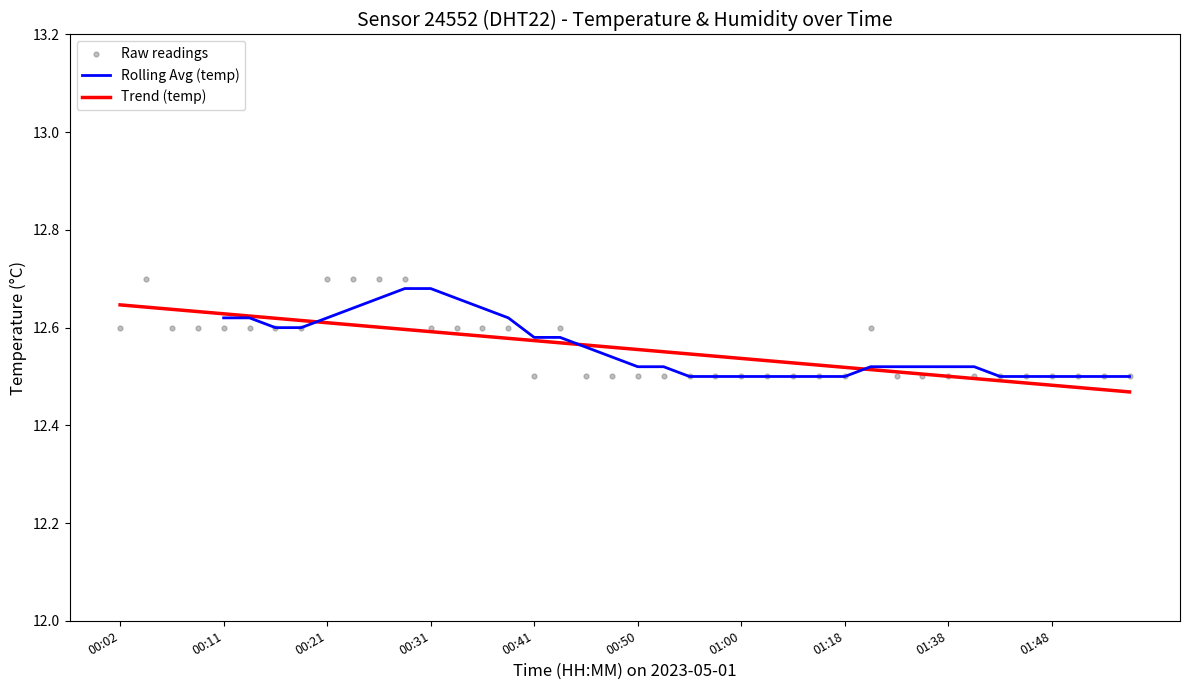

Approximately how many times larger is the value at 01:50 compared to 00:58?

1.0